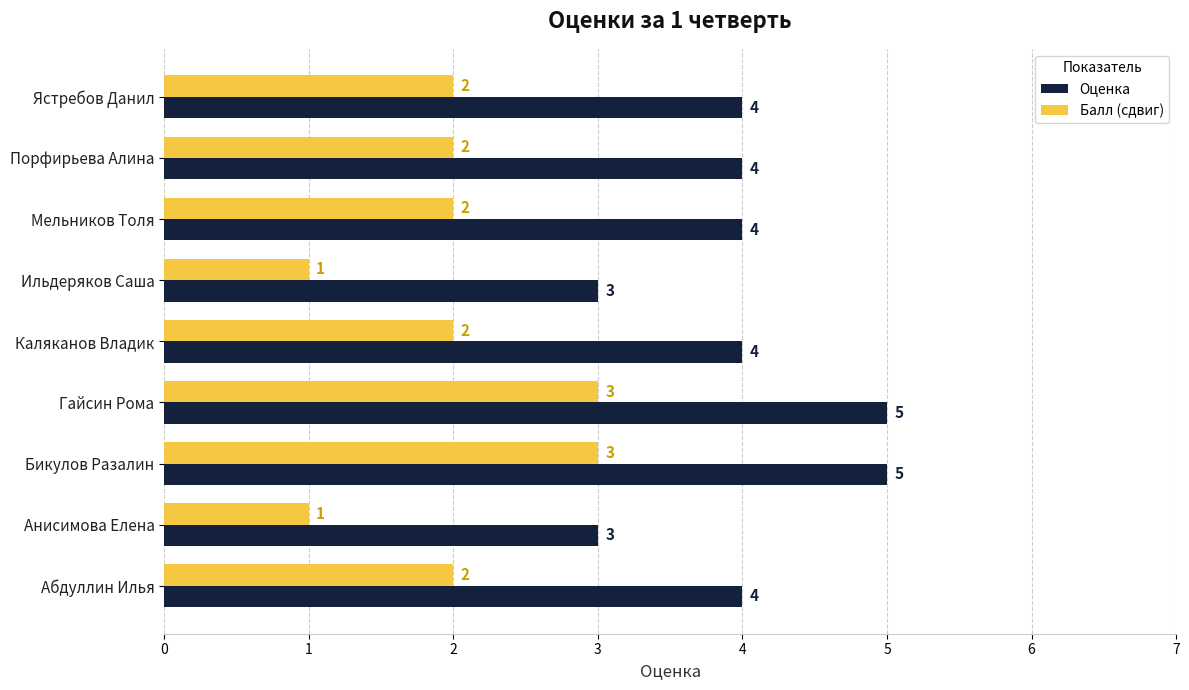

Which series has the largest total across all categories?

Оценка